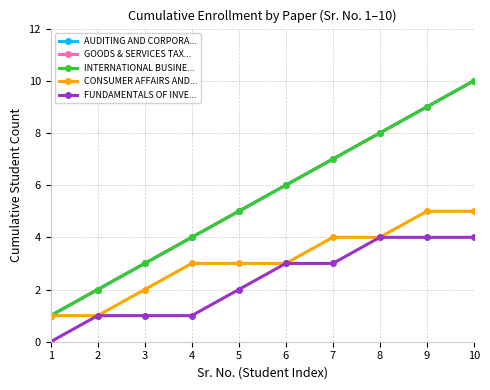

At 6, list the series in order from largest to smallest.

AUDITING AND CORPORA..., GOODS & SERVICES TAX..., INTERNATIONAL BUSINE..., CONSUMER AFFAIRS AND..., FUNDAMENTALS OF INVE...